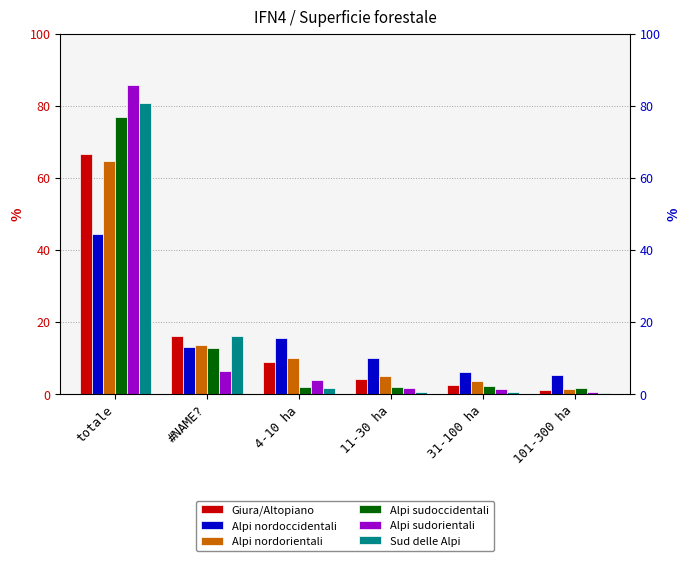

Are the bars horizontal?

No